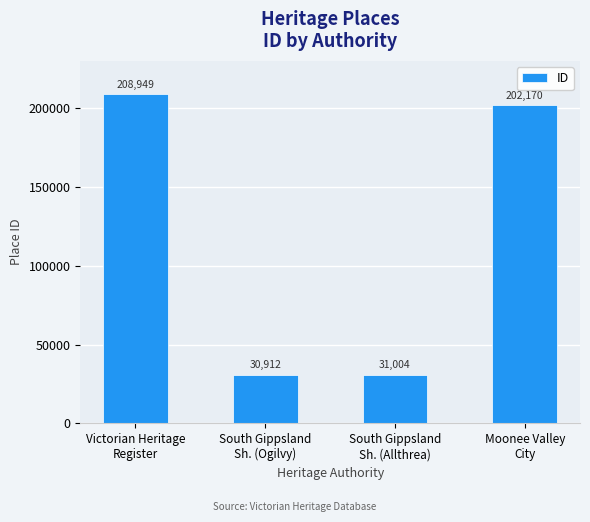

Is it true that the value at South Gippsland
Sh. (Allthrea) is 21620?

False